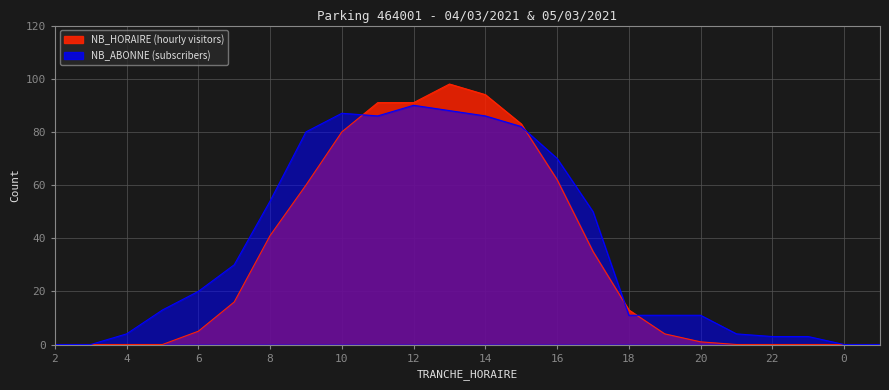

Which category has the highest value in the NB_HORAIRE series?

13